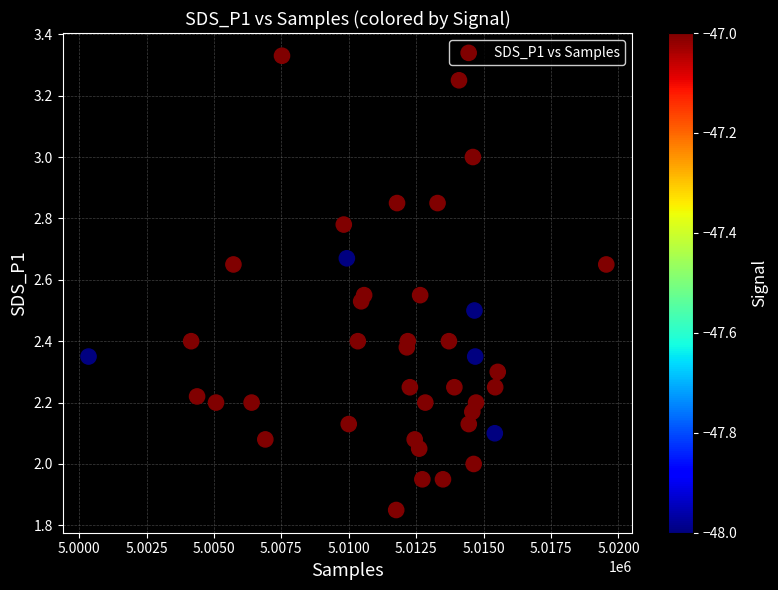

What is the range of Y values (max minus min)?

1.5